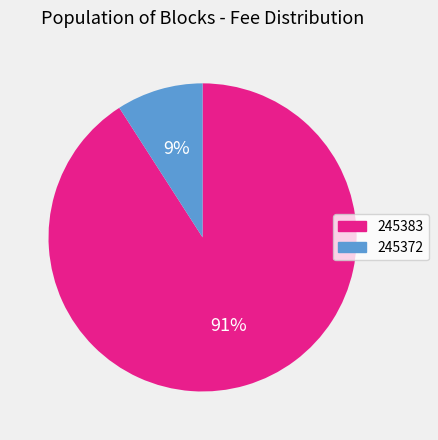

To the nearest percent, what percentage of the pie is 245372?

9%